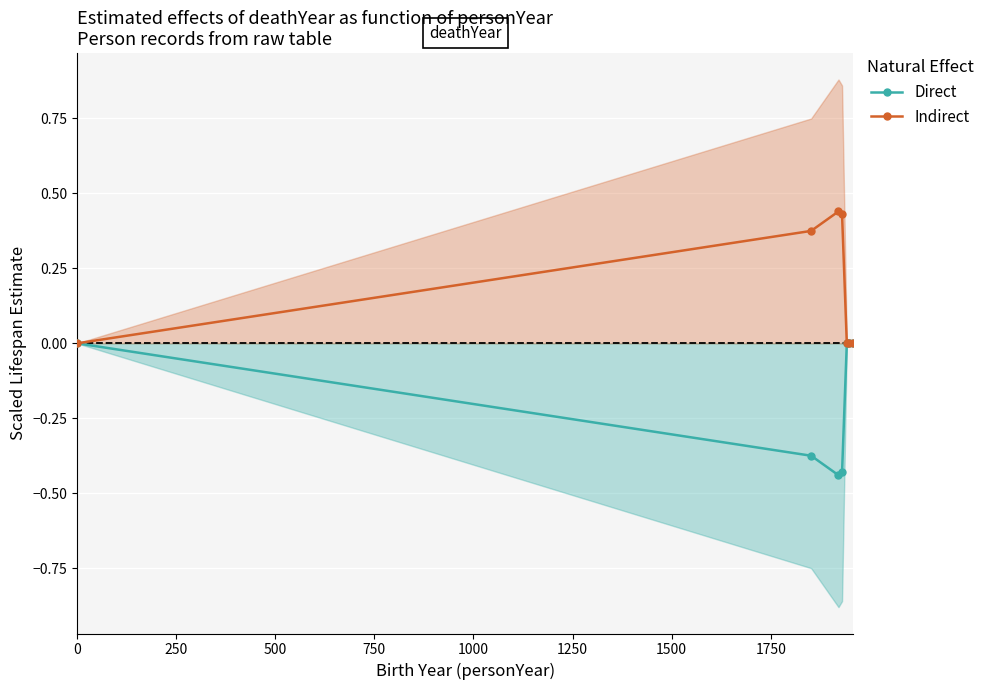

True or false: Direct has more than 2 interior local peaks.

False